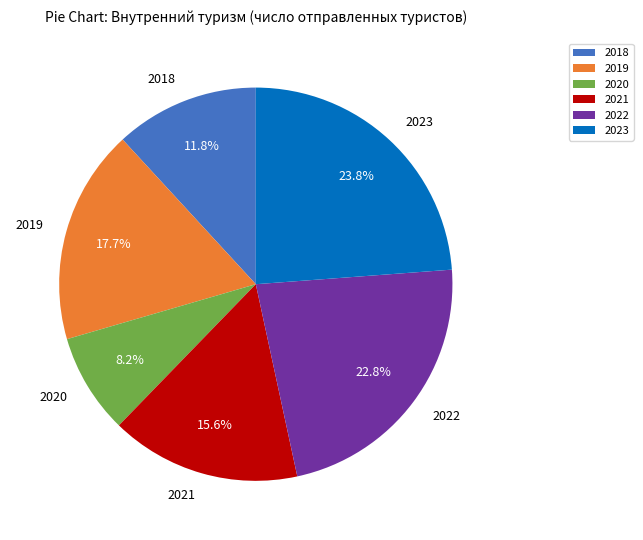

What percentage is the 2019 slice, to the nearest percent?

18%